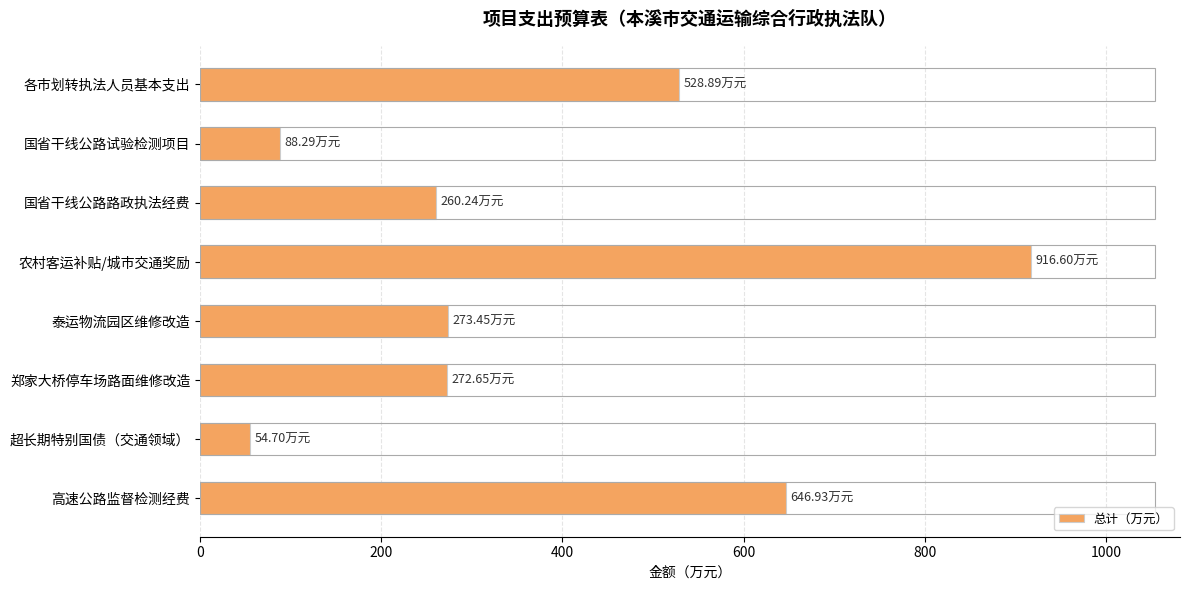

Are the bars grouped side by side (vs. stacked)?

No